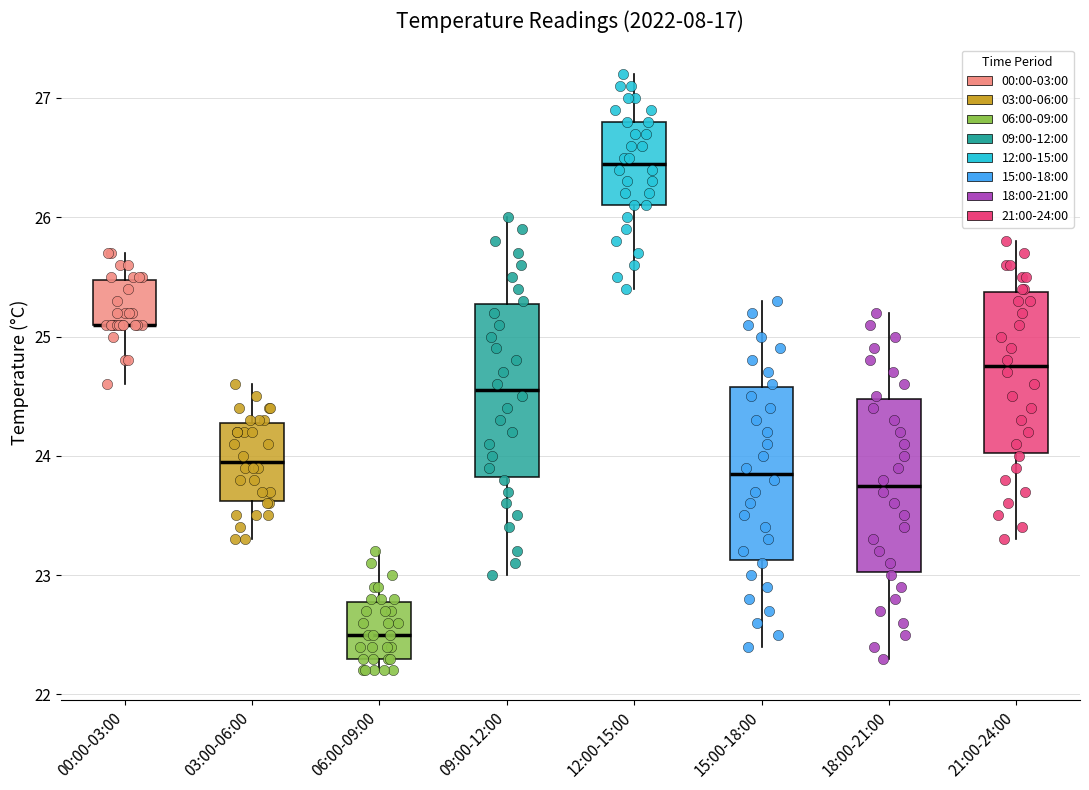

Where is the lower edge of the box for 03:00-06:00 on the y-axis? The values are not printed on the chart, so give them approximately, as read against the axis.

23.6